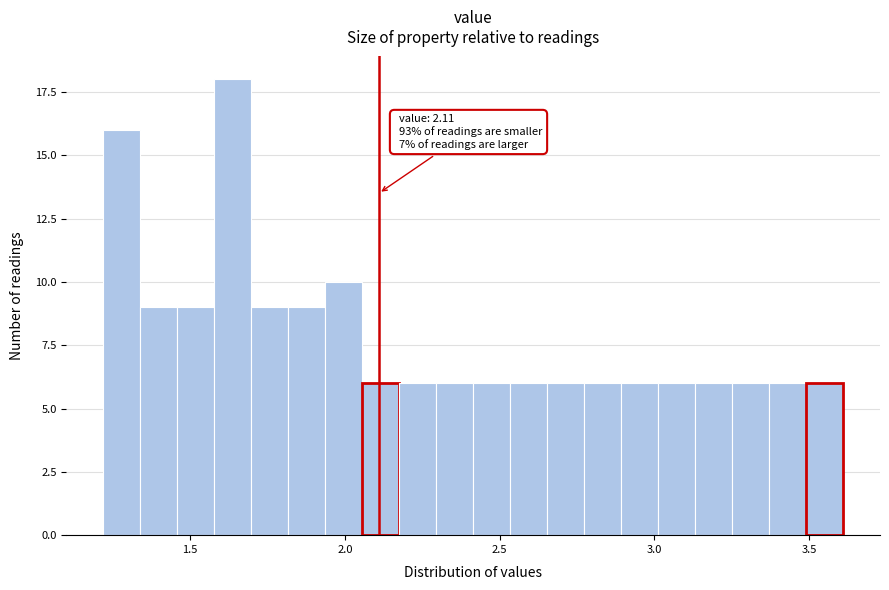

Around what value on the x-axis is the tallest bar? Give the approximate position of its centre, as read against the axis.

1.65